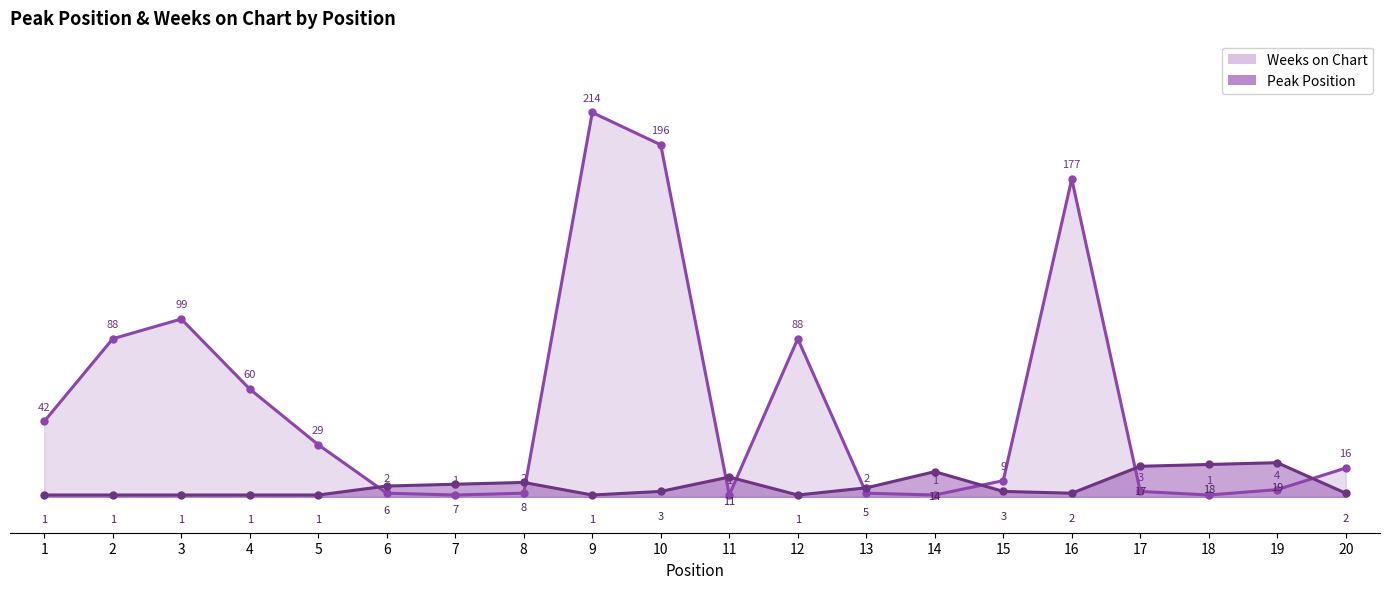

The Weeks on Chart series shows 62 at 3. True or false?

False